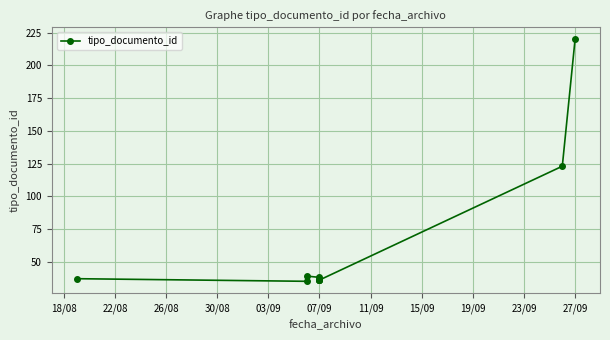

Which has a higher value, 18/08 or 15/09?

18/08